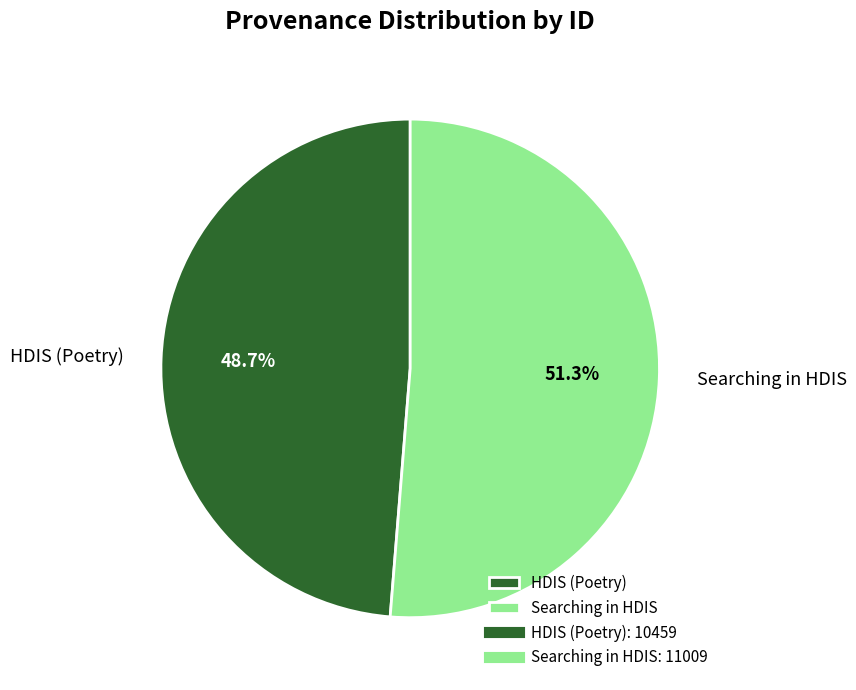

What percentage do HDIS (Poetry) and Searching in HDIS together represent?

100.0%